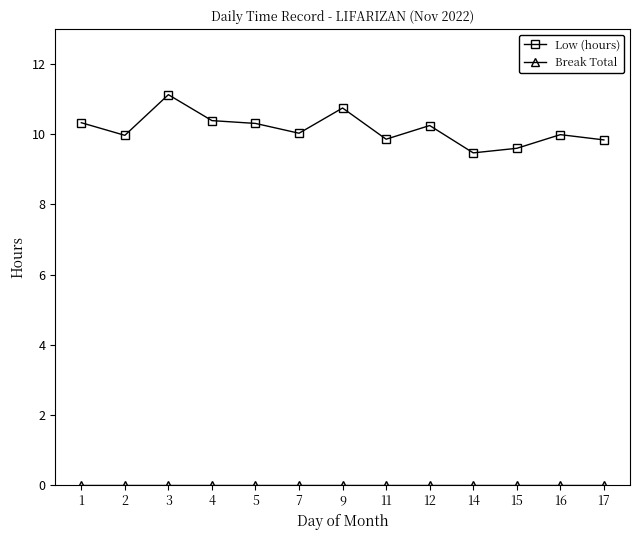

What is the difference between the highest and lowest values at 17?

9.8